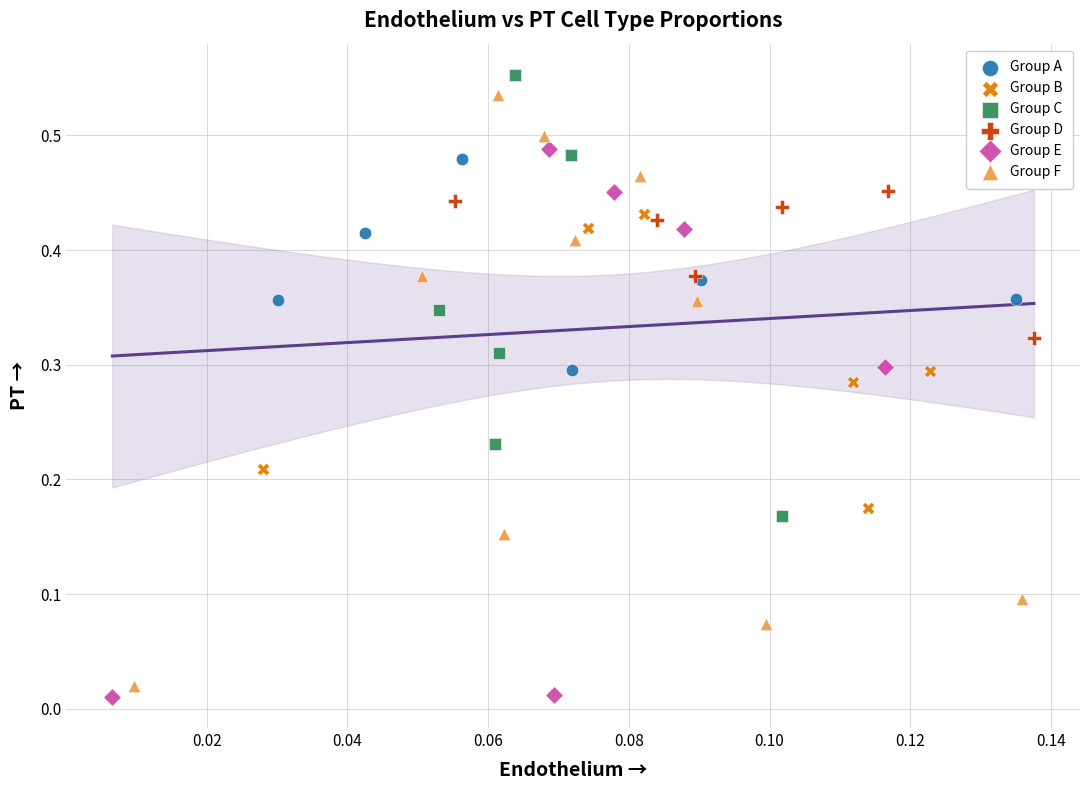

Which series has the largest Y range (max minus min)?

Group F